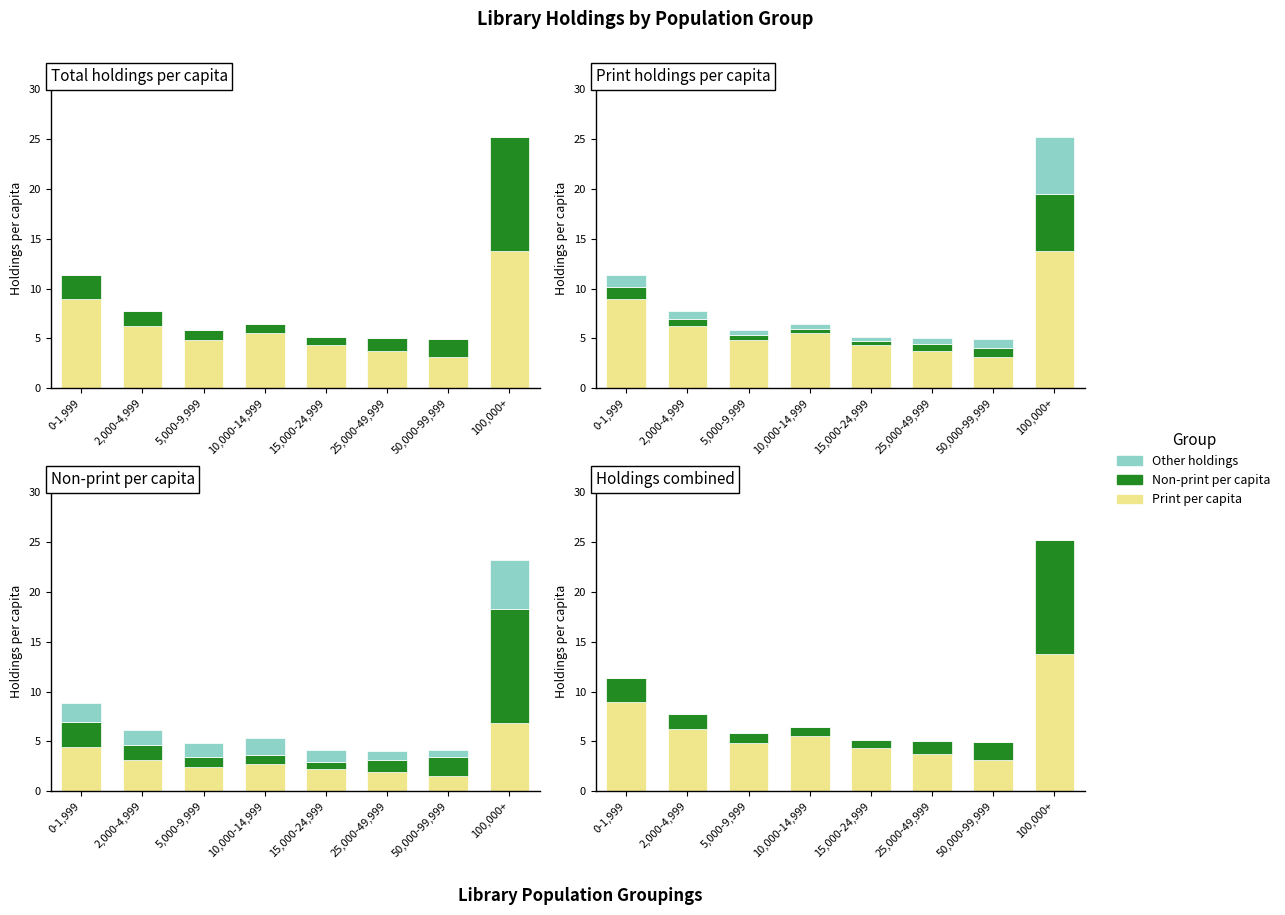

What is the average value of the Non-print series?

2.6